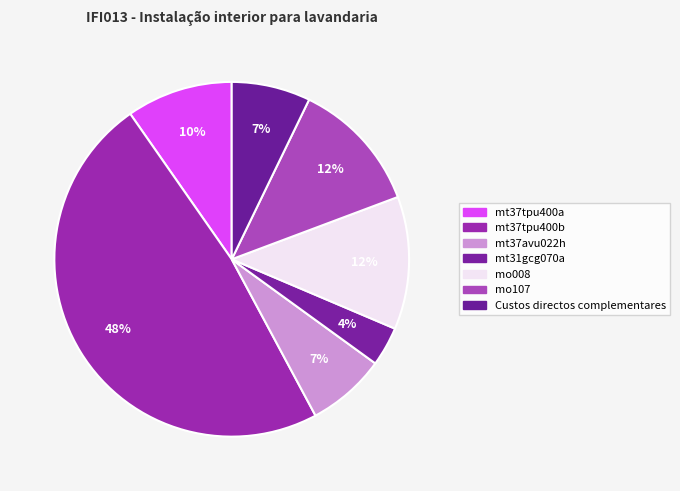

How many segments does this pie chart have?

7